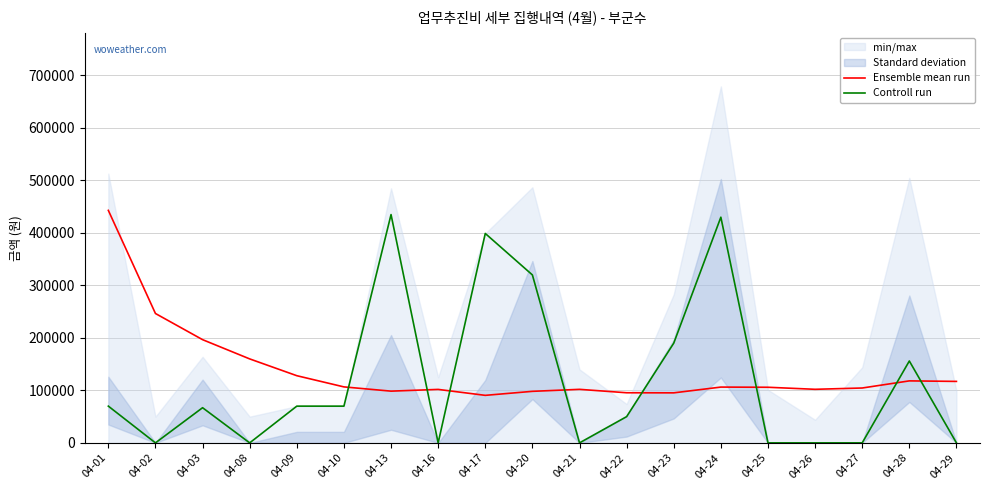

In Controll run, how many points are higher than both neighbors (excluding endpoints)?

5